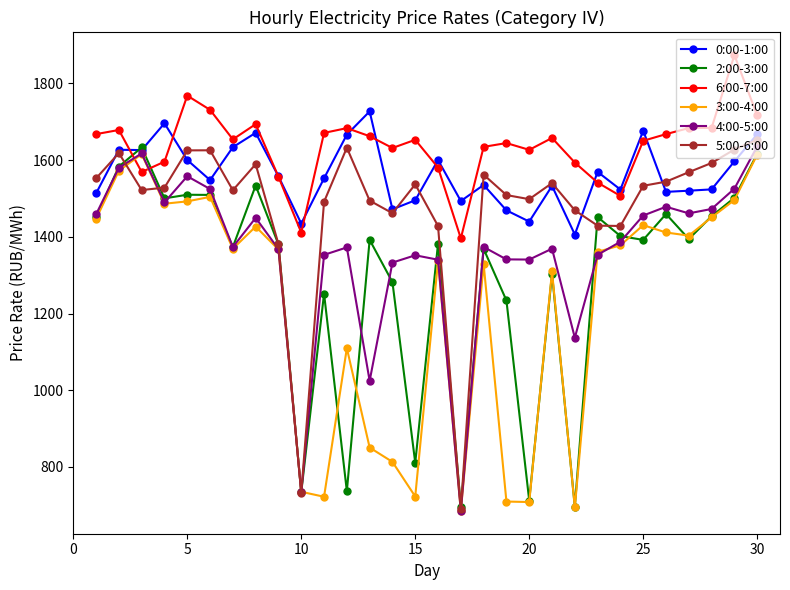

True or false: 0:00-1:00 has more than 0 points higher than both neighbors.

True